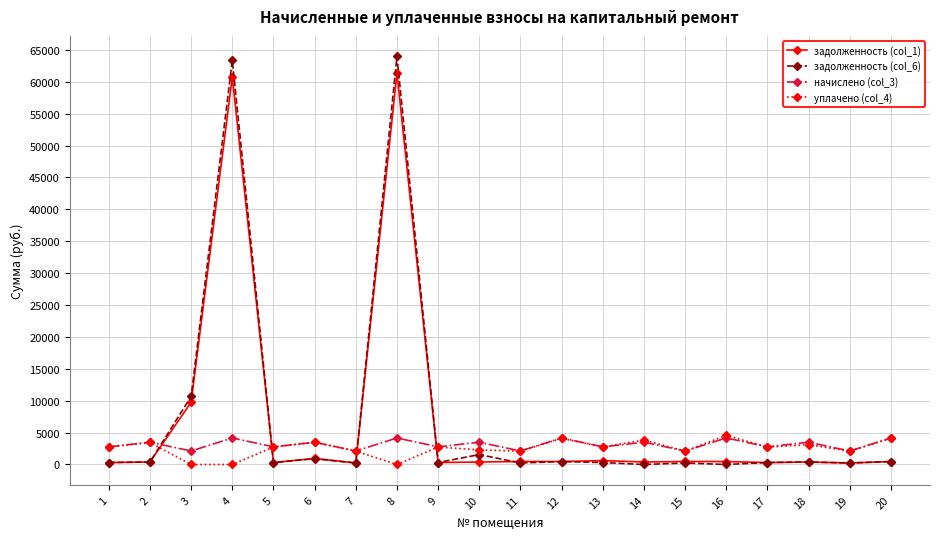

True or false: задолженность (col_6) and уплачено (col_4) cross at least once.

True